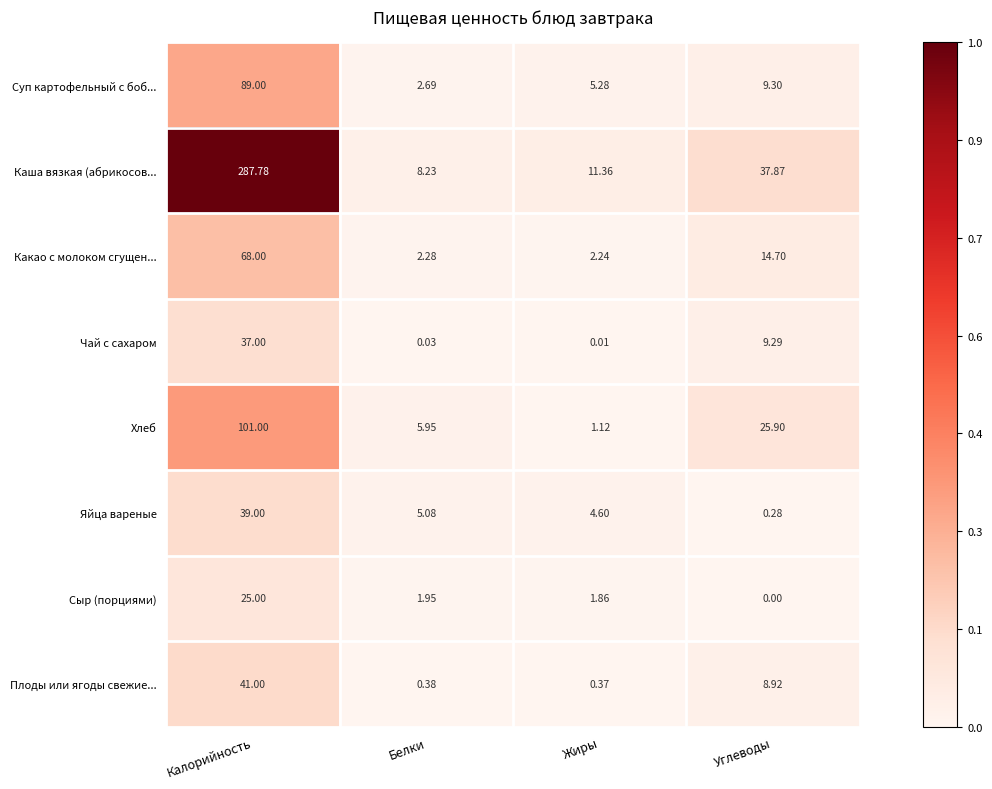

Which series has the largest range (max minus min)?

Каша вязкая (абрикосов...